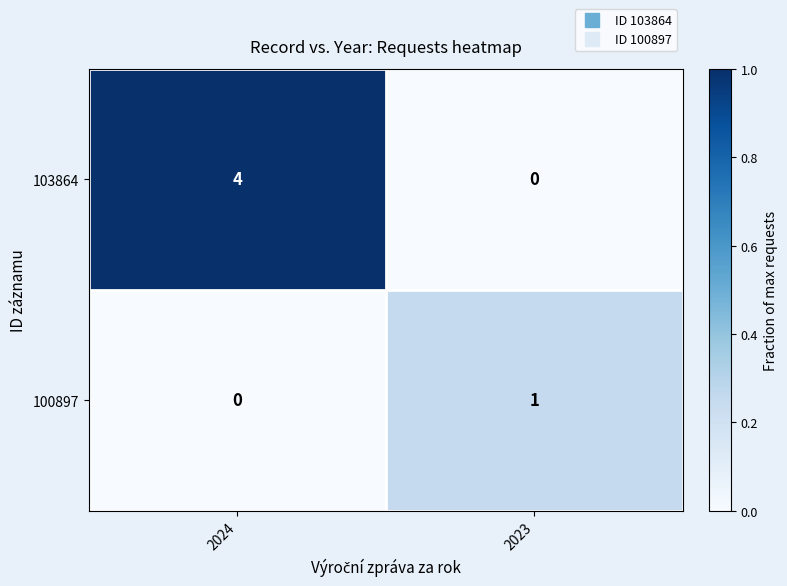

What is the total value across all series at 2023?

1